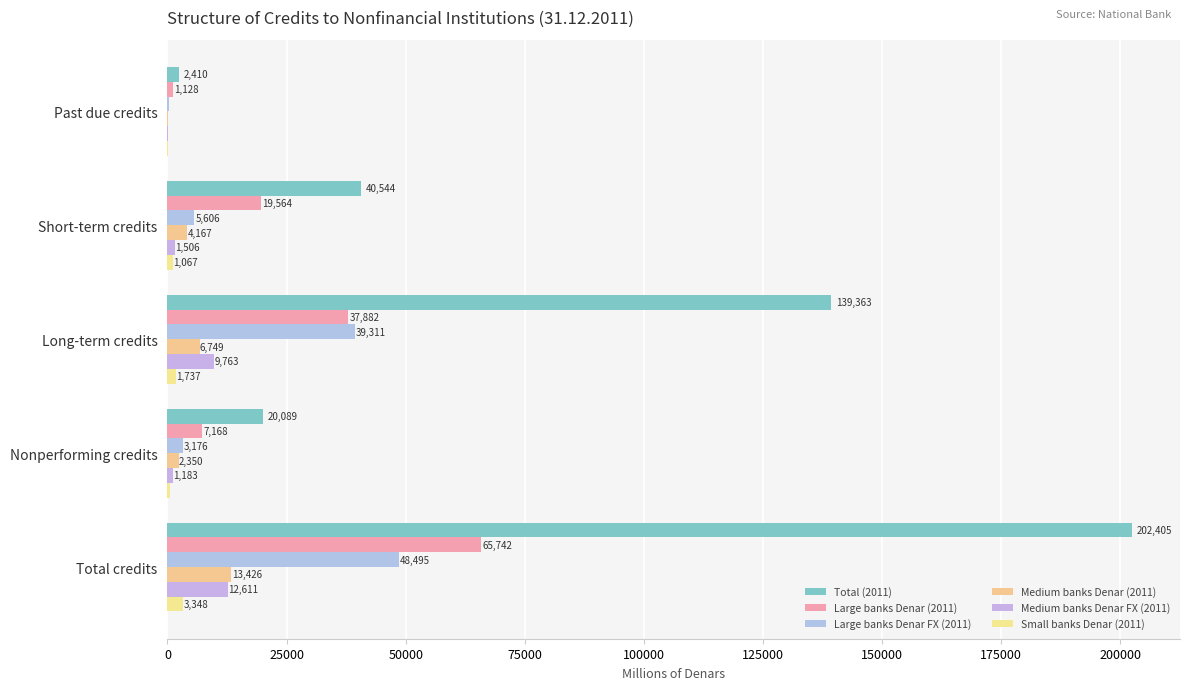

At which label is Large banks Denar (2011) closest to 33435?

Long-term credits